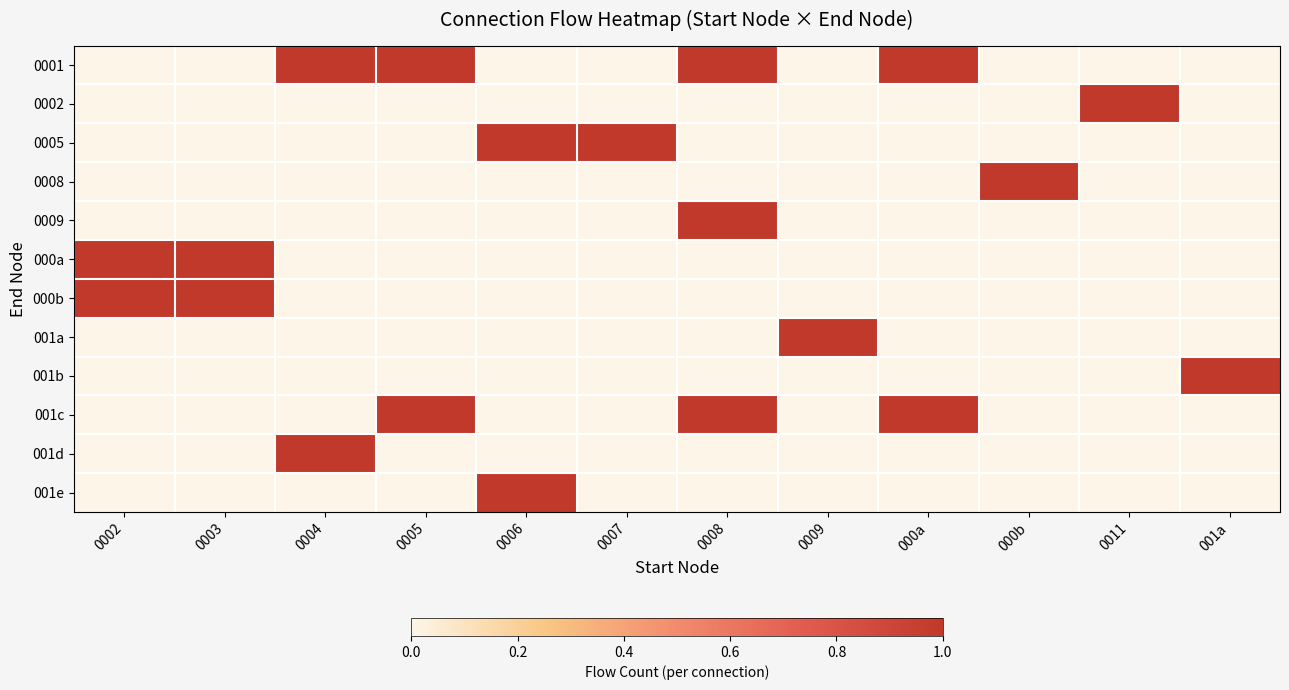

How many categories are shown in the chart?

12